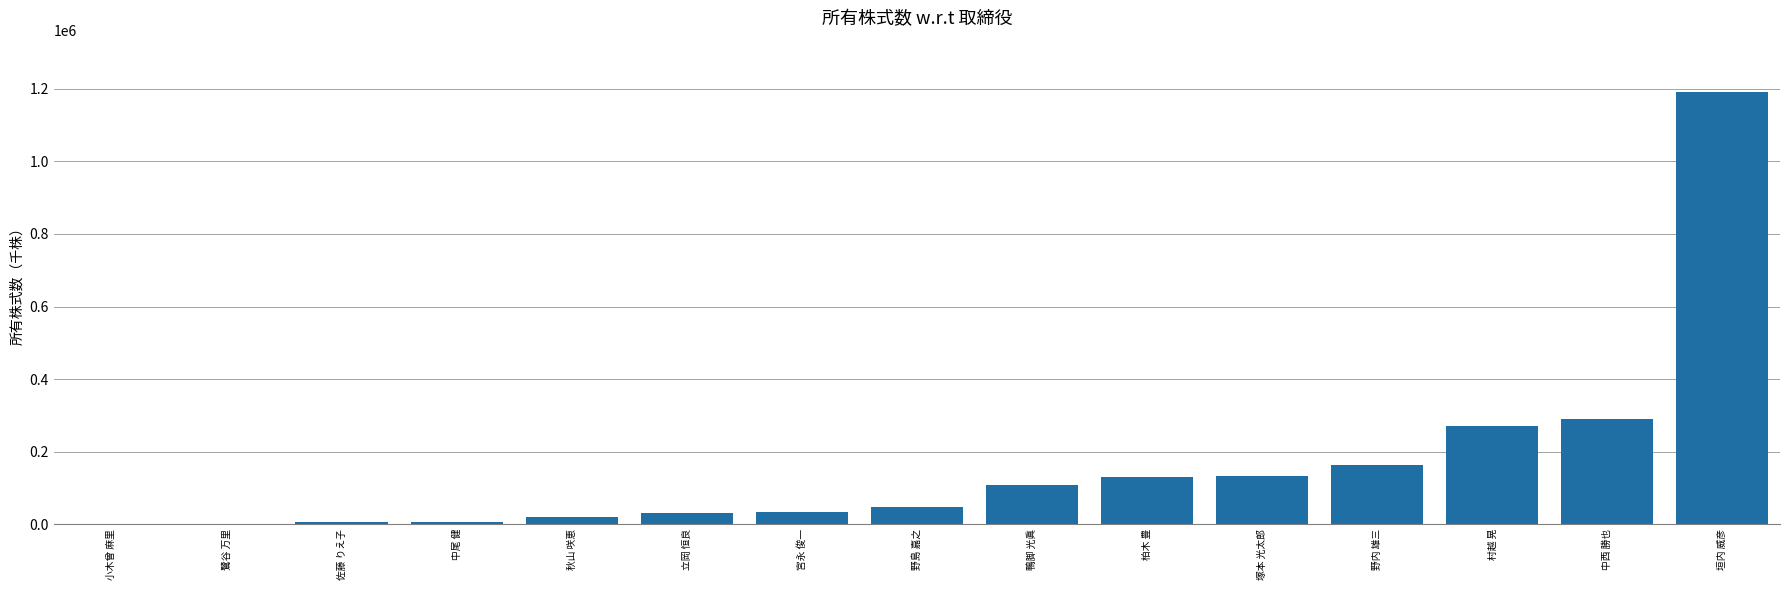

What is the greatest value displayed?

1190000